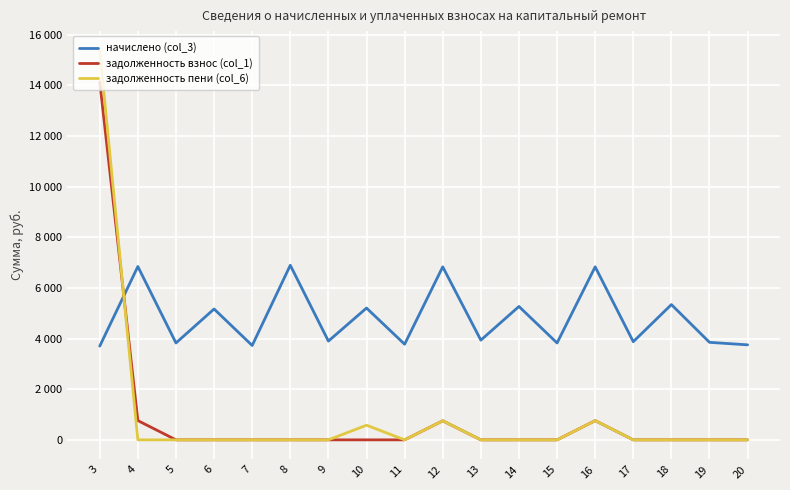

How many interior local peaks does the задолженность взнос (col_1) series have?

2